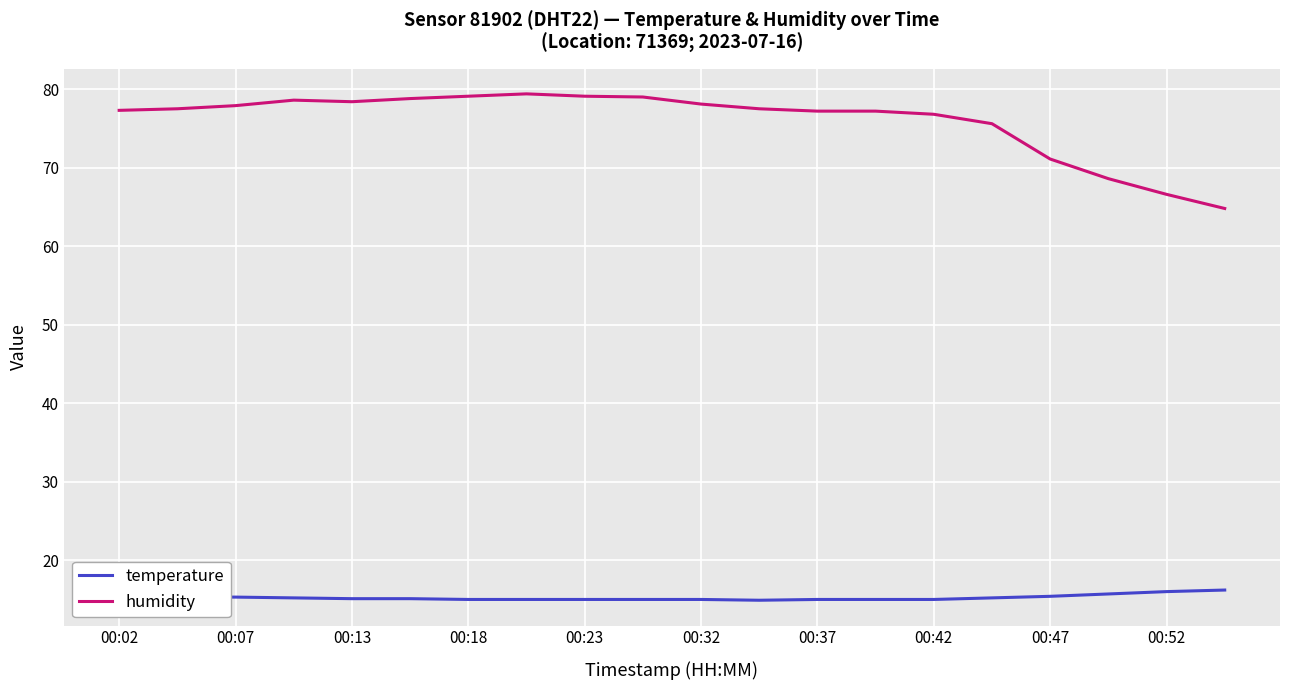

Which series has the largest total across all categories?

humidity